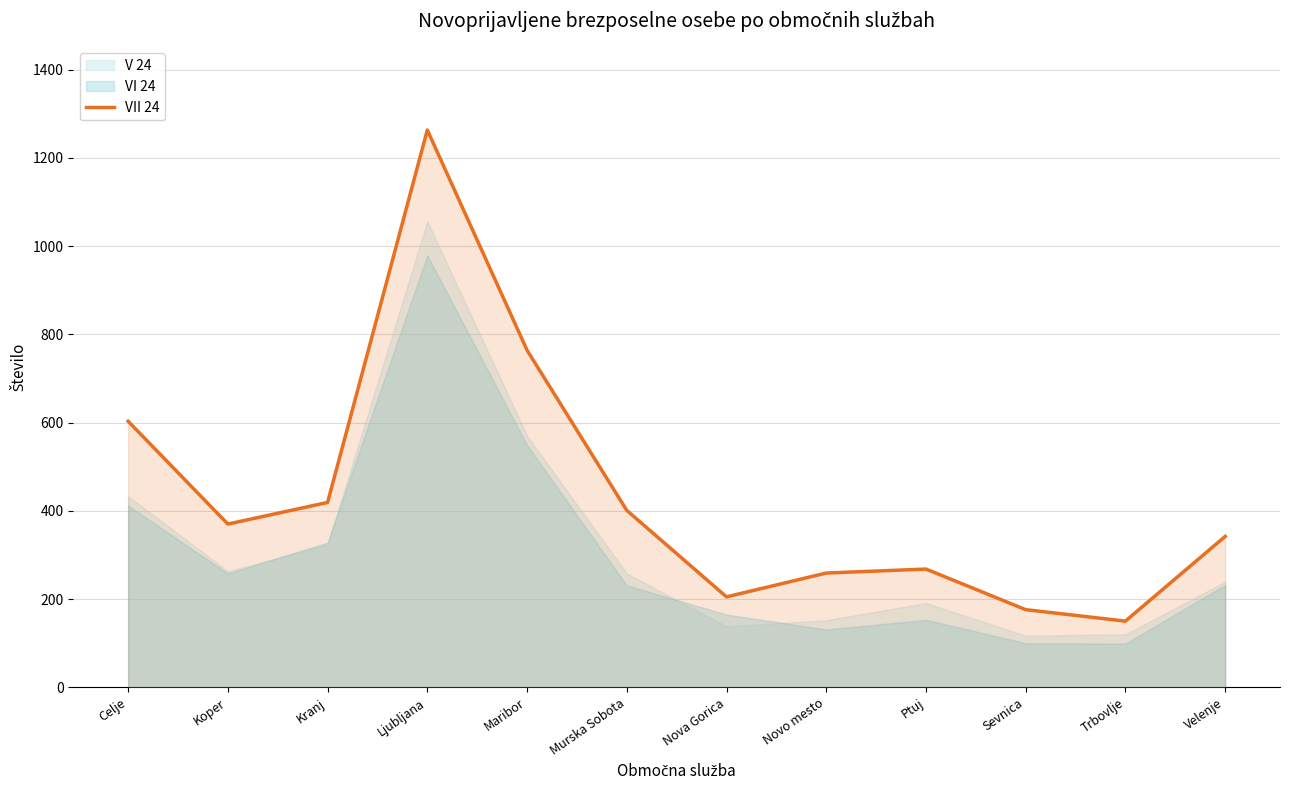

What is the value of the 11th point from the left?

150